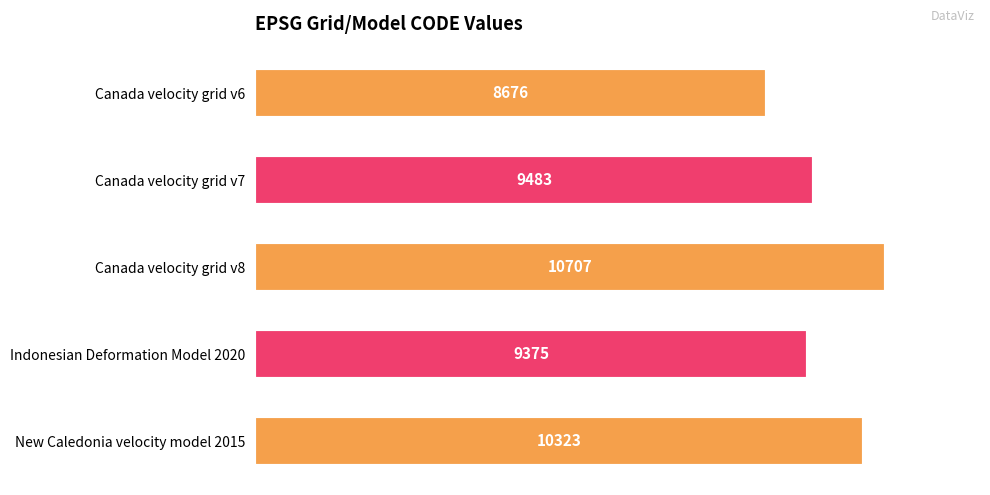

What is the greatest value displayed?

10707